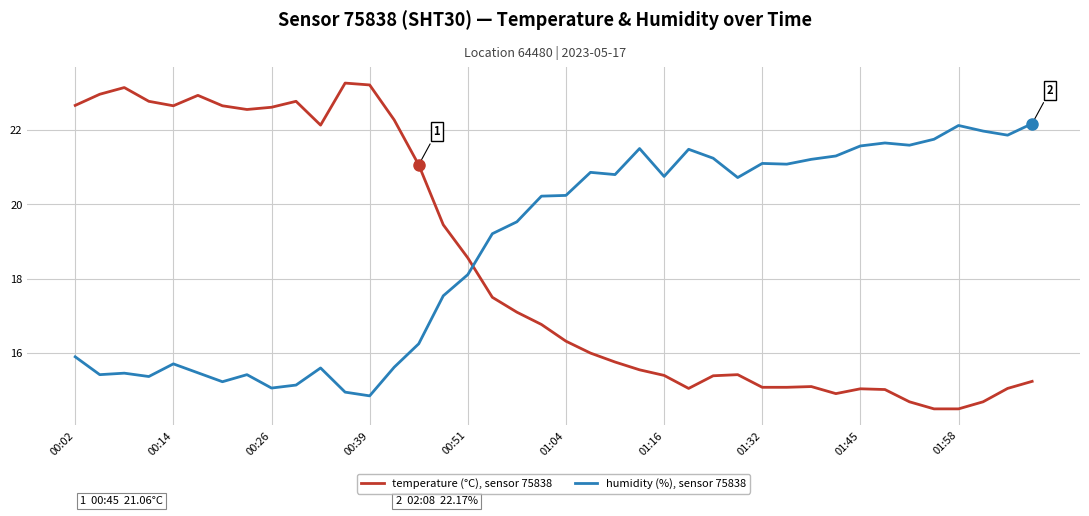

In humidity (%), sensor 75838, how many points are lower than both neighbors (excluding endpoints)?

11